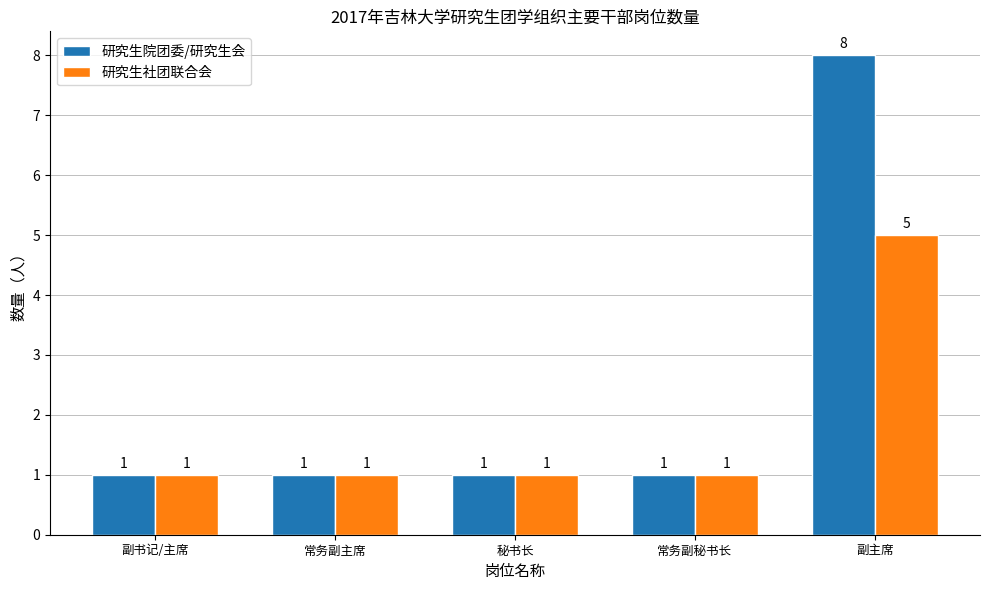

How many bars are there in each group?

2